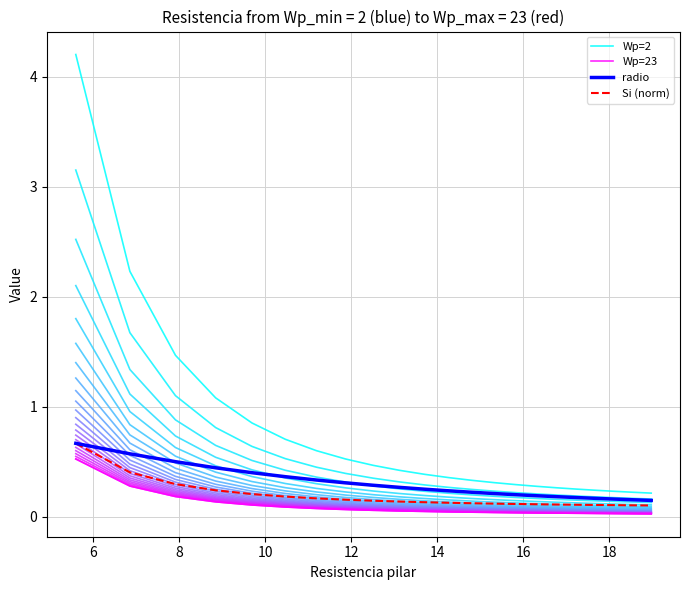

How many Si (norm) values are between 0 and 1?

23